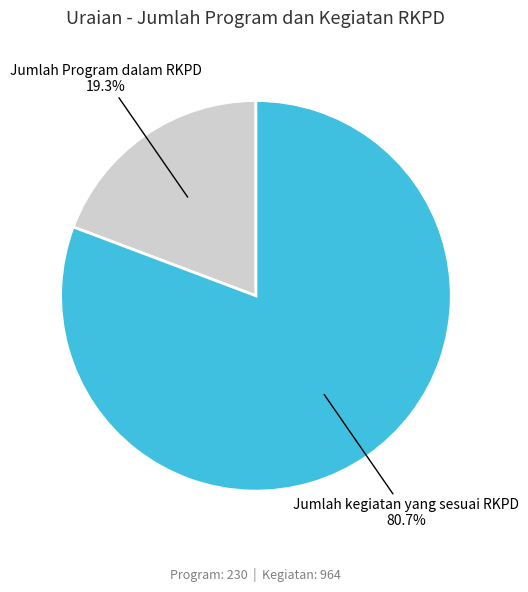

Which slice represents more than half of the pie?

Jumlah kegiatan yang sesuai RKPD